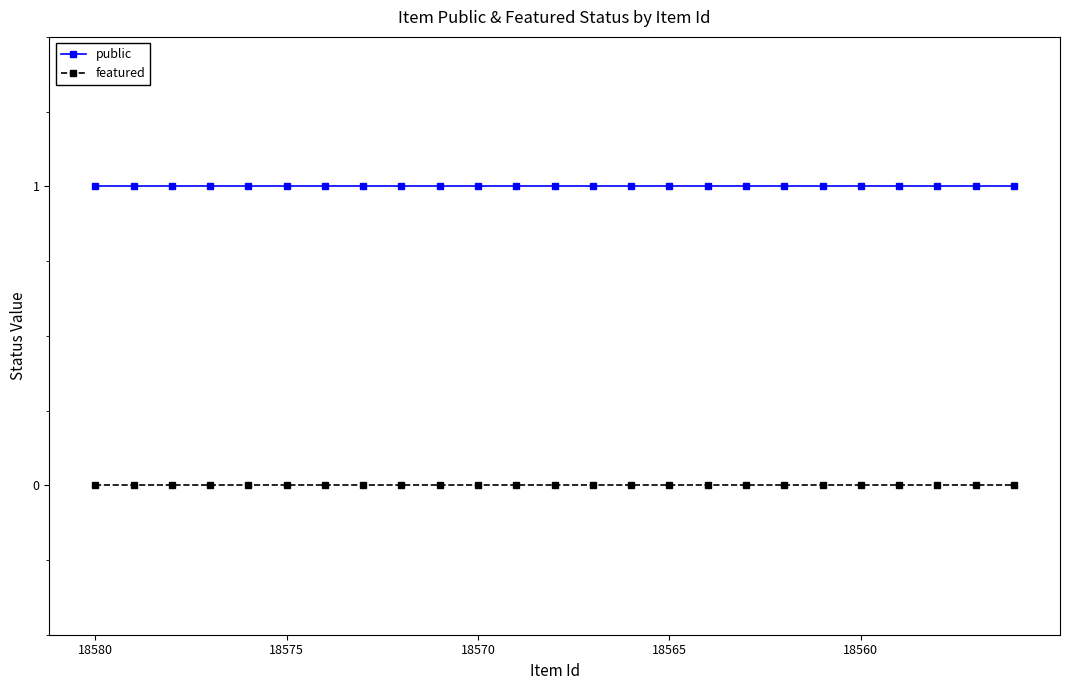

How many lines are shown in the chart?

2